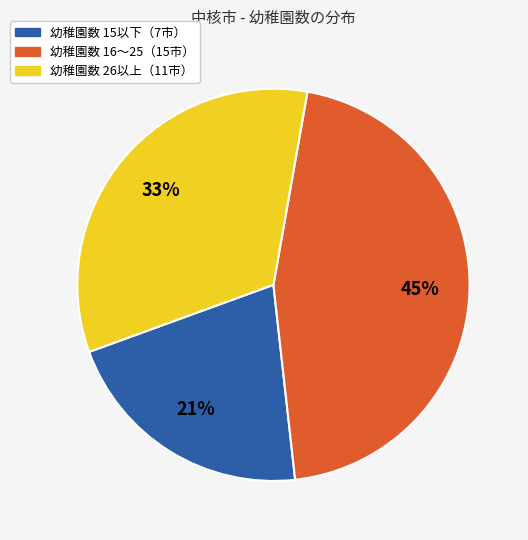

Does any single category account for the majority?

No